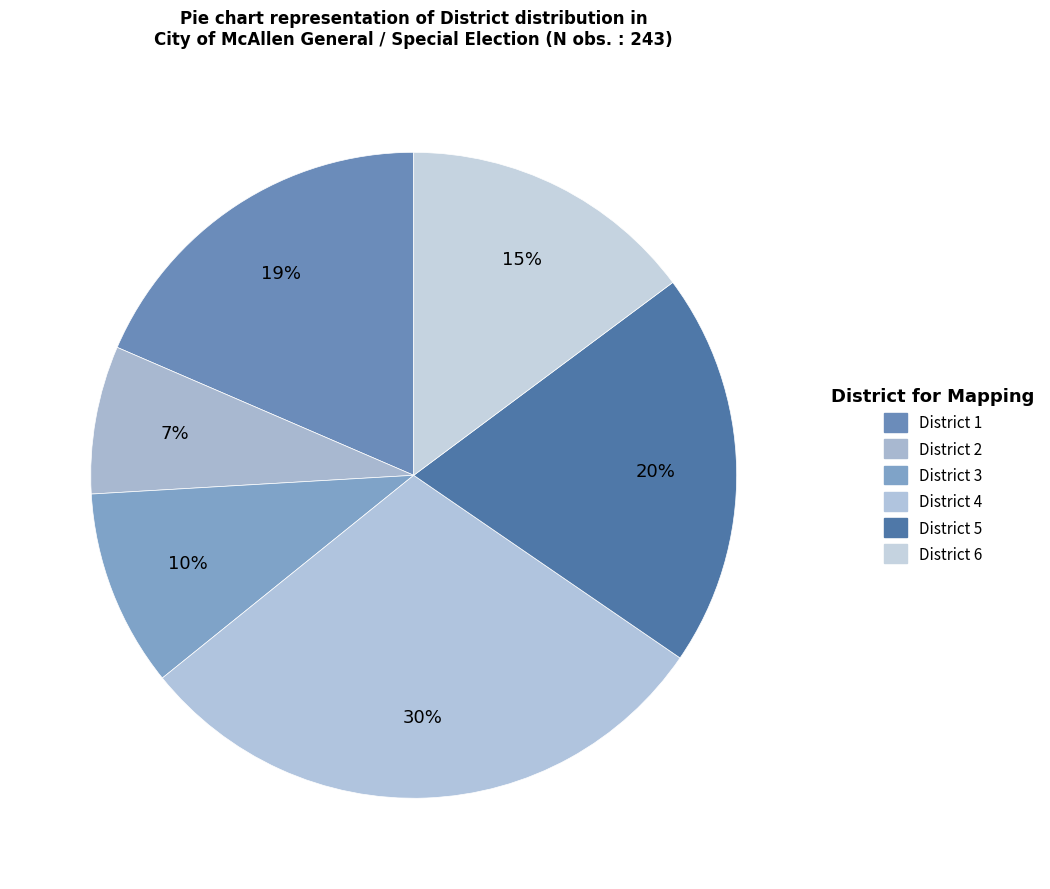

To the nearest percent, what percentage of the pie is District 6?

15%